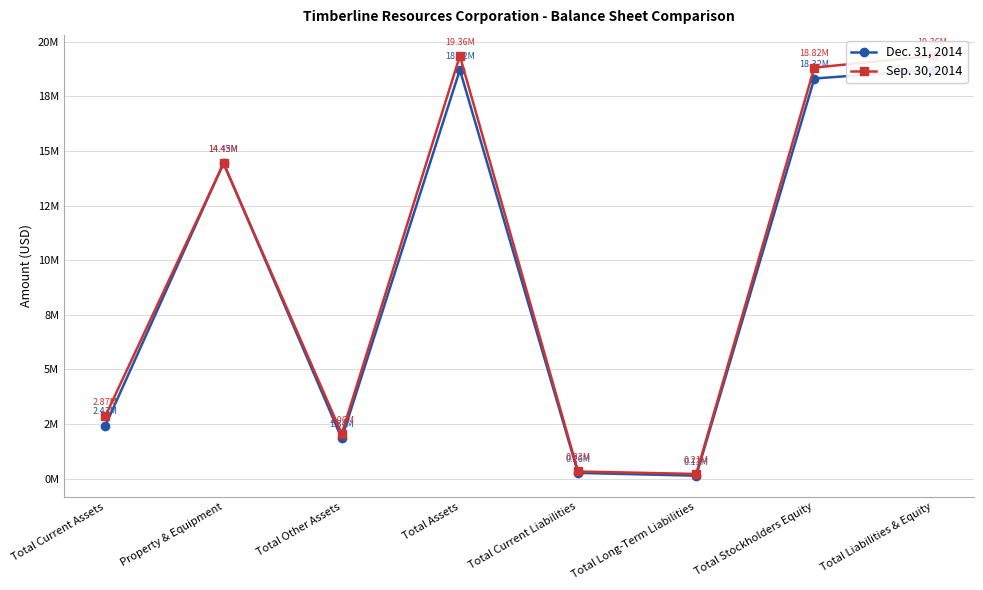

What is the maximum value shown in the chart?

19357507